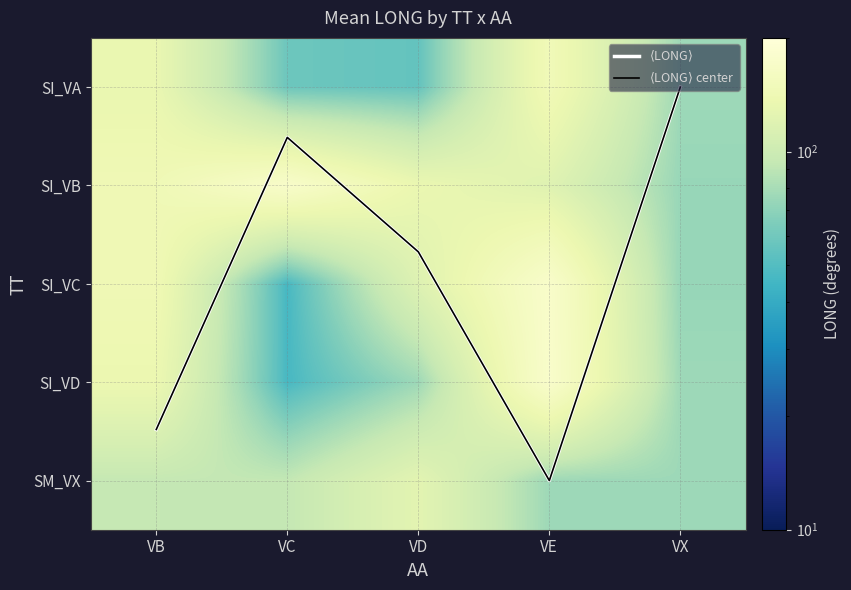

At which label does SI_VA reach its minimum?

VD